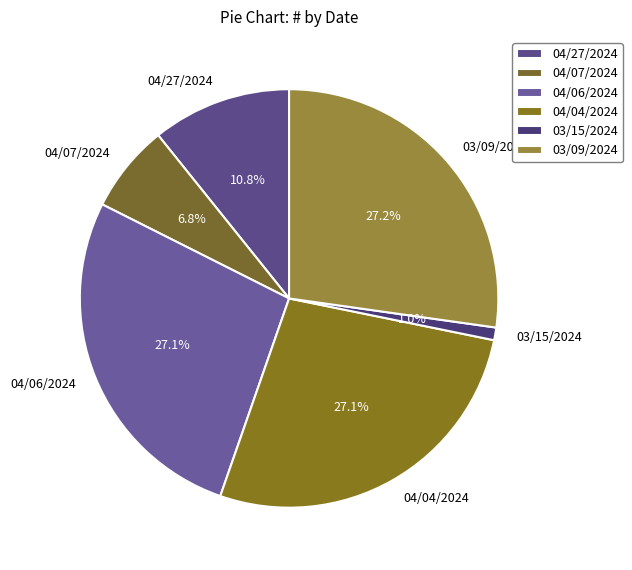

What percentage is the 04/06/2024 slice, to the nearest percent?

27%